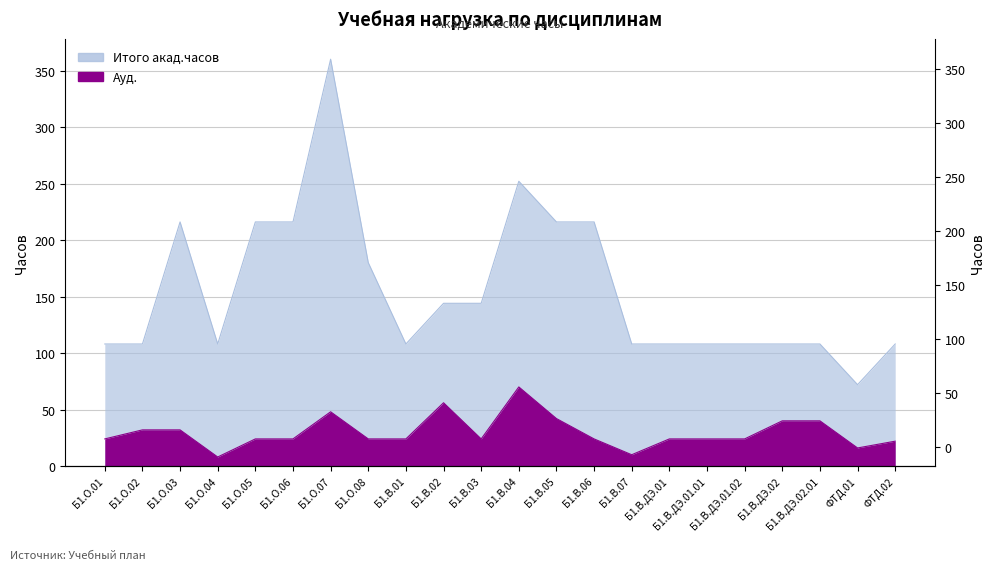

Reading right to left, extract all data points from this chart.

Итого акад.часов: 108	72	108	108	108	108	108	108	216	216	252	144	144	108	180	360	216	216	108	216	108	108
Ауд.: 22	16	40	40	24	24	24	10	24	42	70	24	56	24	24	48	24	24	8	32	32	24